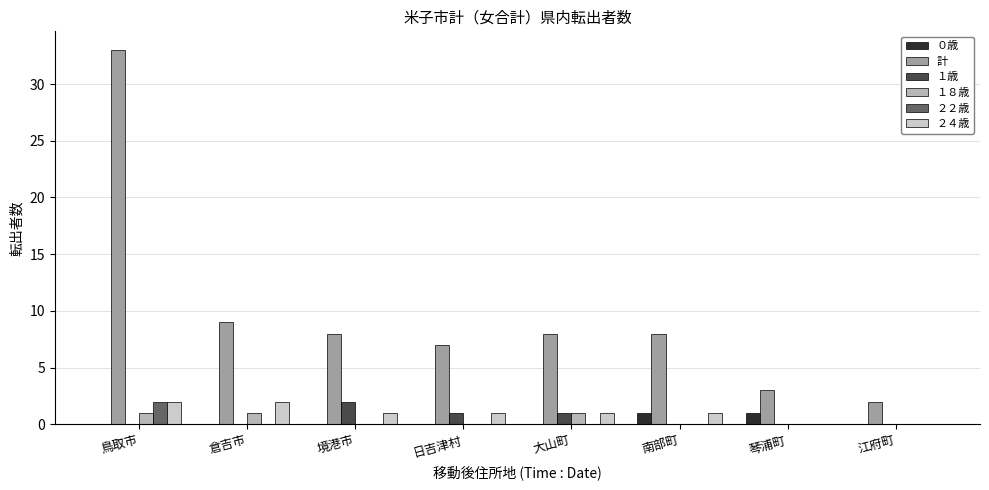

List the labels in order of ２２歳 value, largest first.

鳥取市, 倉吉市, 境港市, 日吉津村, 大山町, 南部町, 琴浦町, 江府町